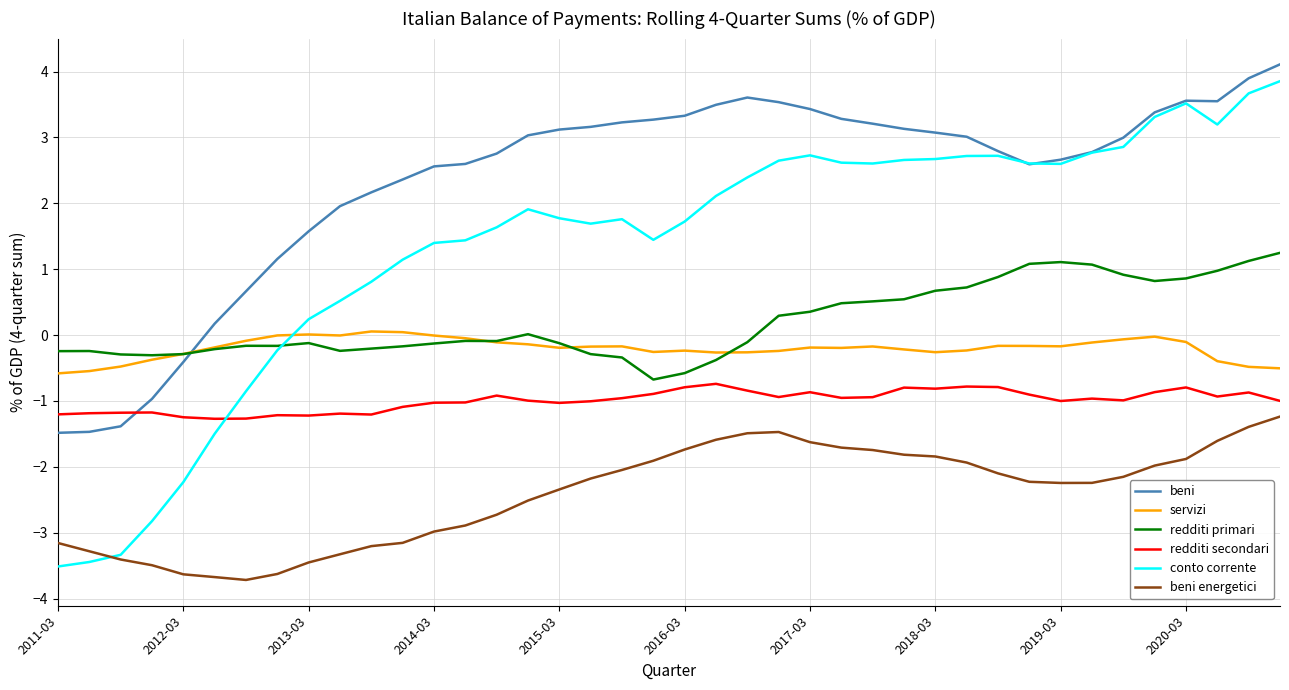

Which series ends up on top after the final intersection of servizi and conto corrente?

conto corrente